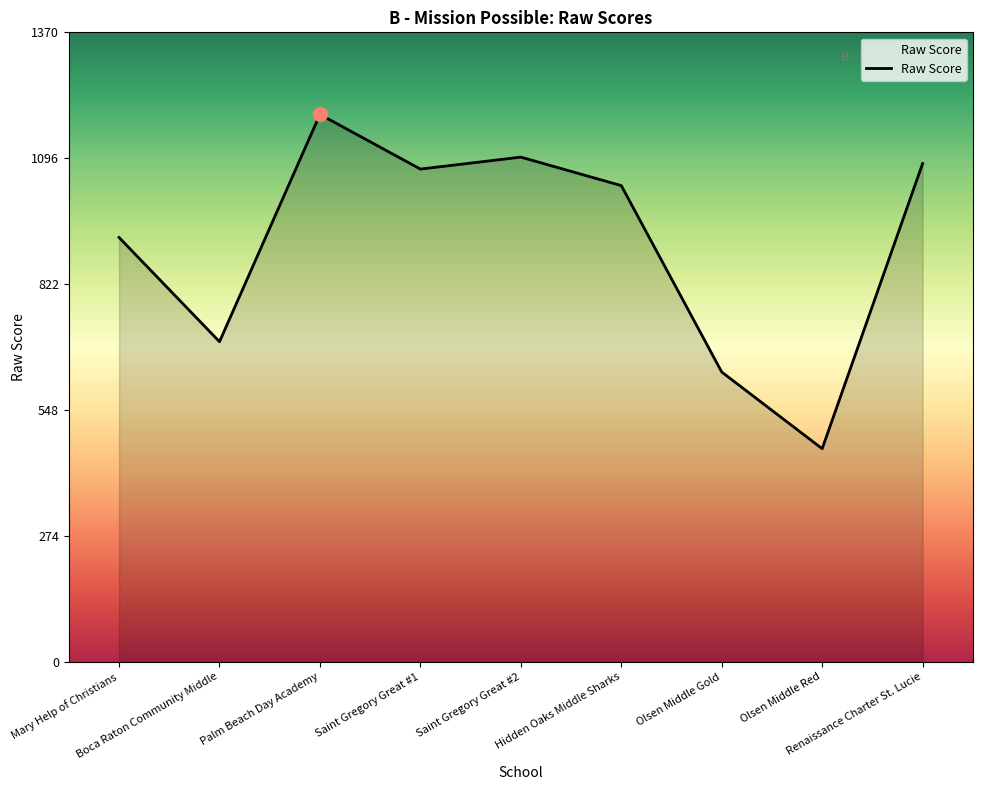

Does the chart have visible grid lines?

No